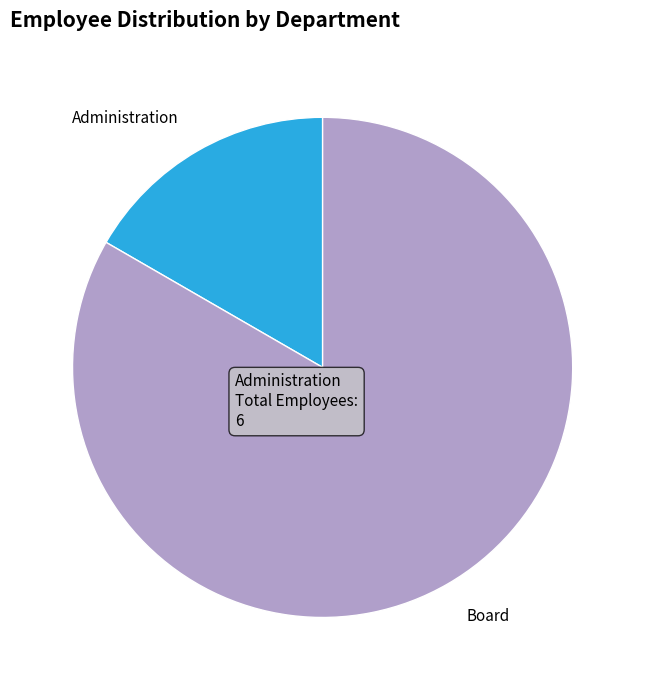

Is there any slice that represents more than half of the pie?

Yes